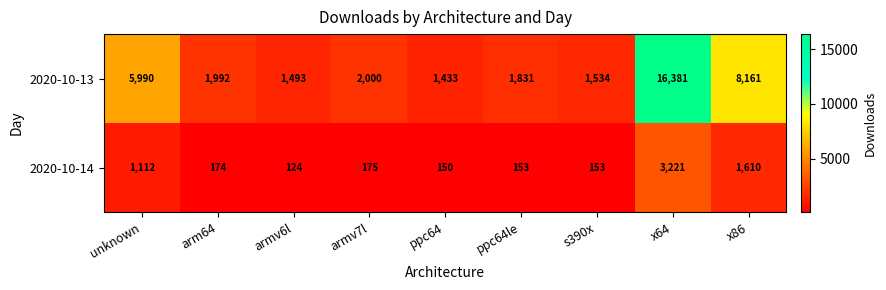

Reading left to right, list all the values displayed in this chart.

2020-10-13: 5990	1992	1493	2000	1433	1831	1534	16381	8161
2020-10-14: 1112	174	124	175	150	153	153	3221	1610